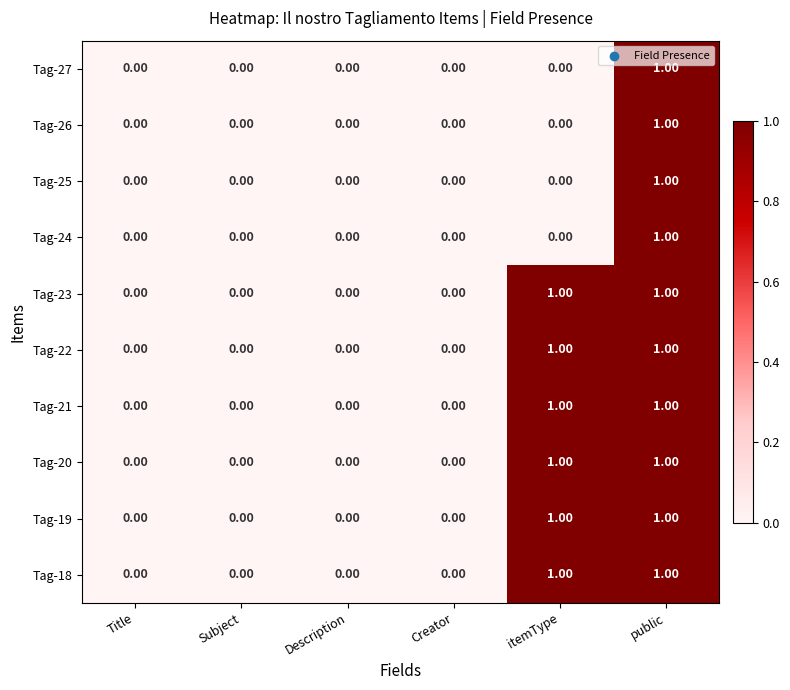

Is the value of Tag-19 at itemType greater than the value of Tag-27 at itemType?

Yes